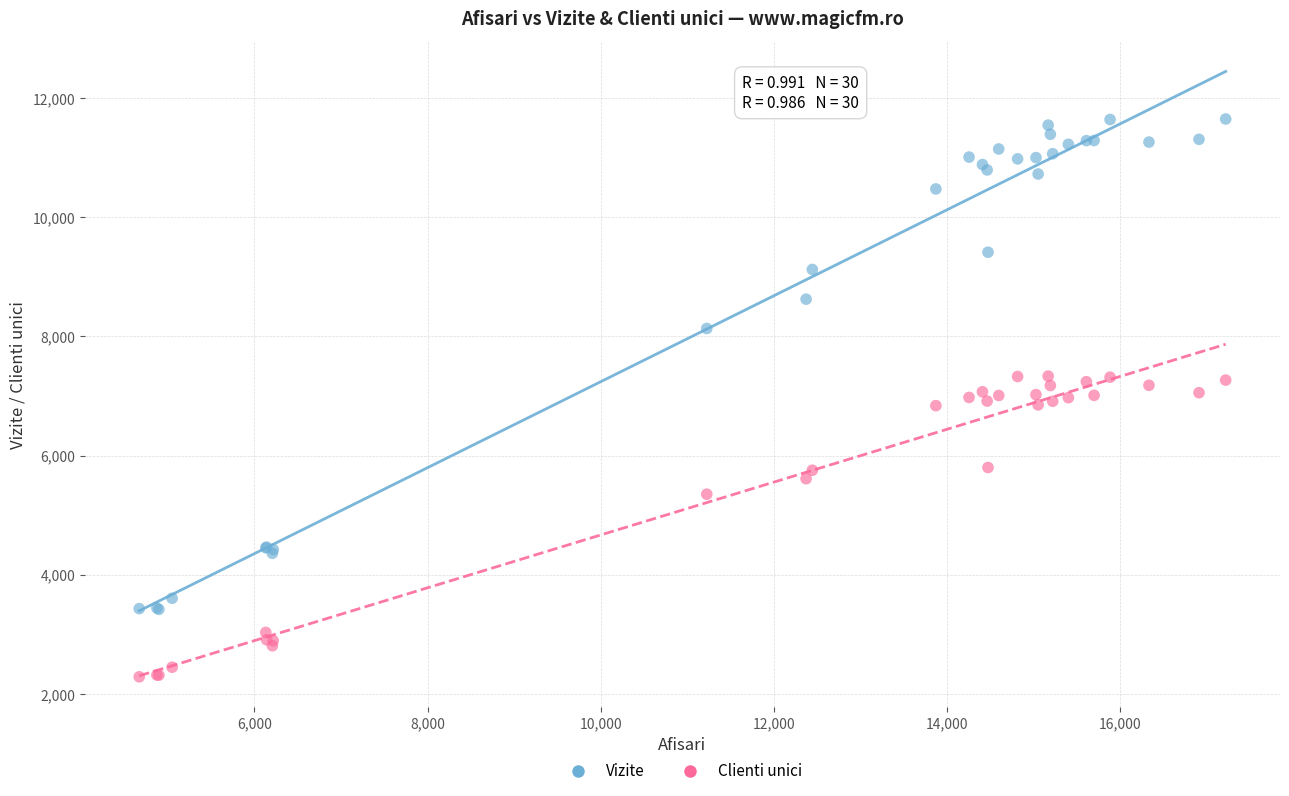

Which series contains the highest Y value?

Vizite